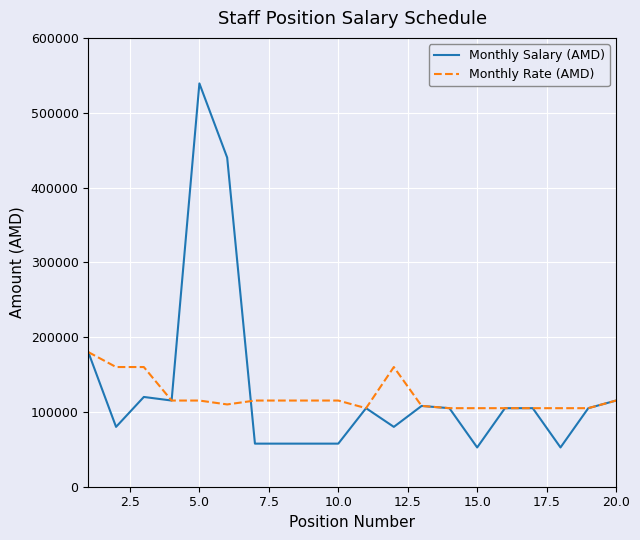

Rank the series by their maximum value, from lowest to highest.

Monthly Rate (AMD), Monthly Salary (AMD)